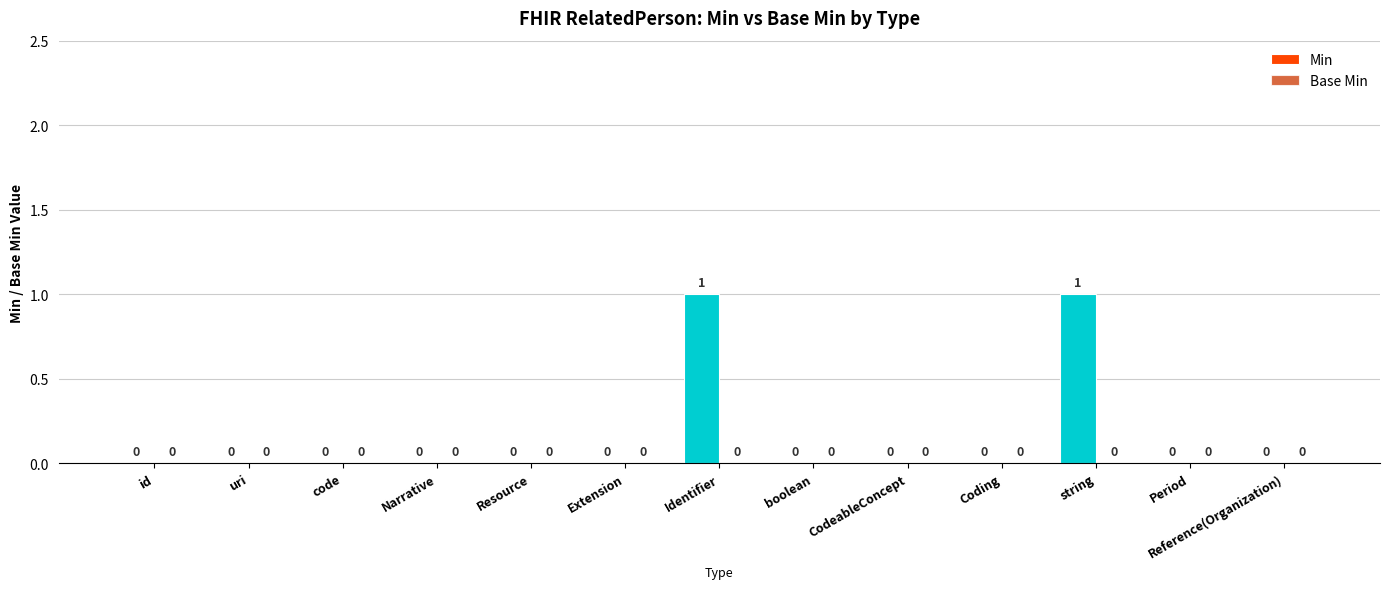

The value at Period is -1. True or false?

False